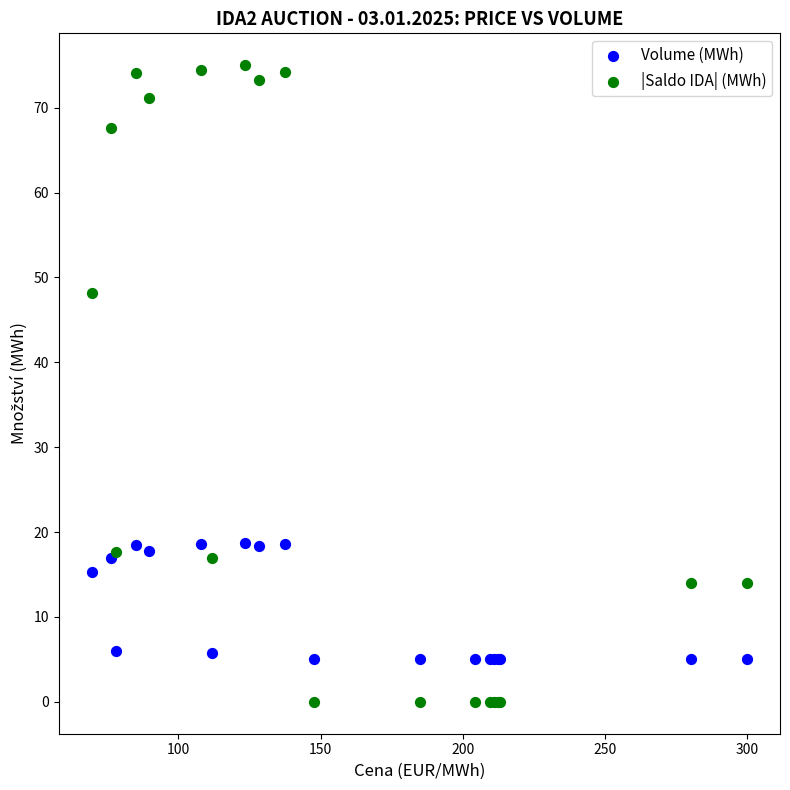

Which series reaches the minimum Y coordinate?

|Saldo IDA| (MWh)